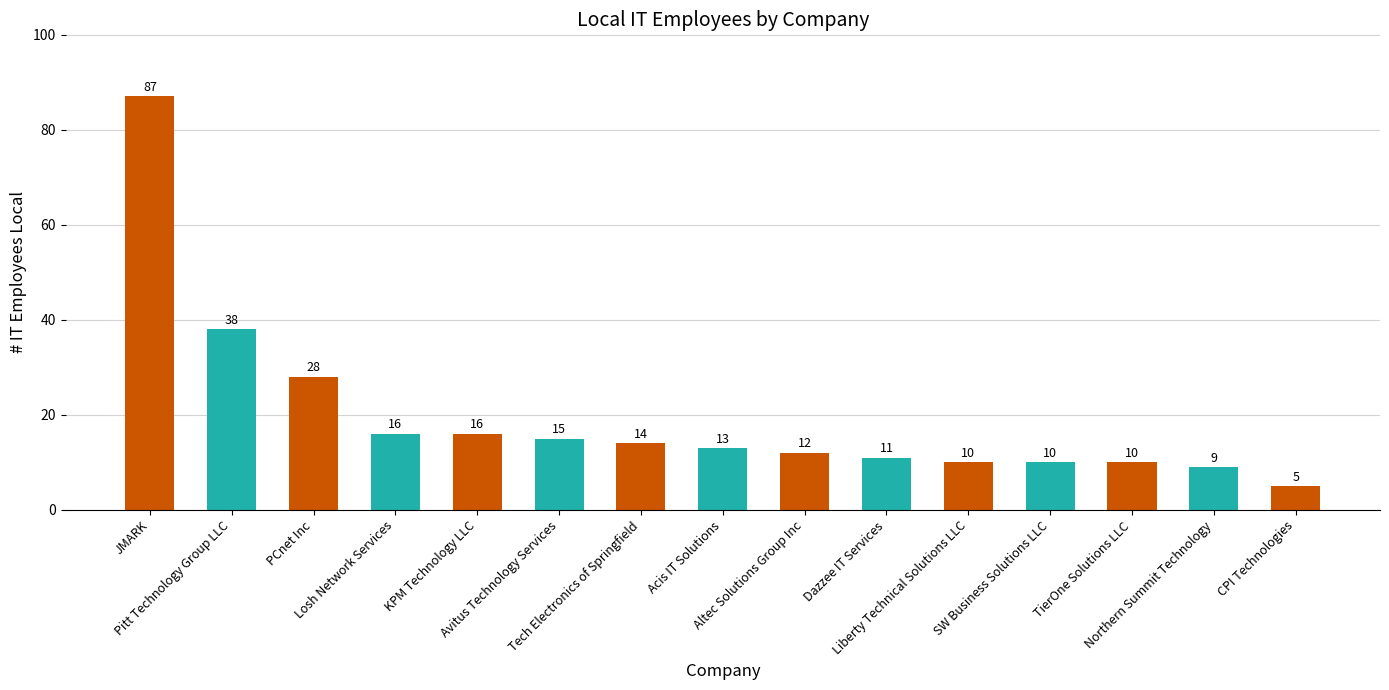

What is the change in value from KPM Technology LLC to CPI Technologies?

-11